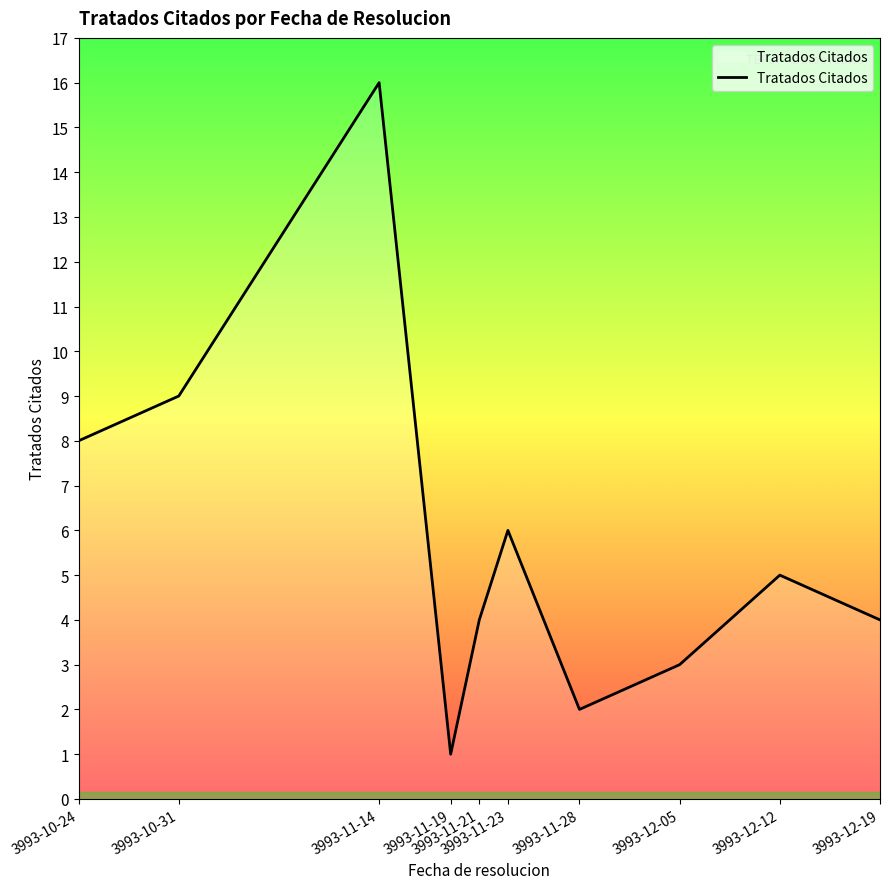

The value at 3993-12-05 is 3. True or false?

True